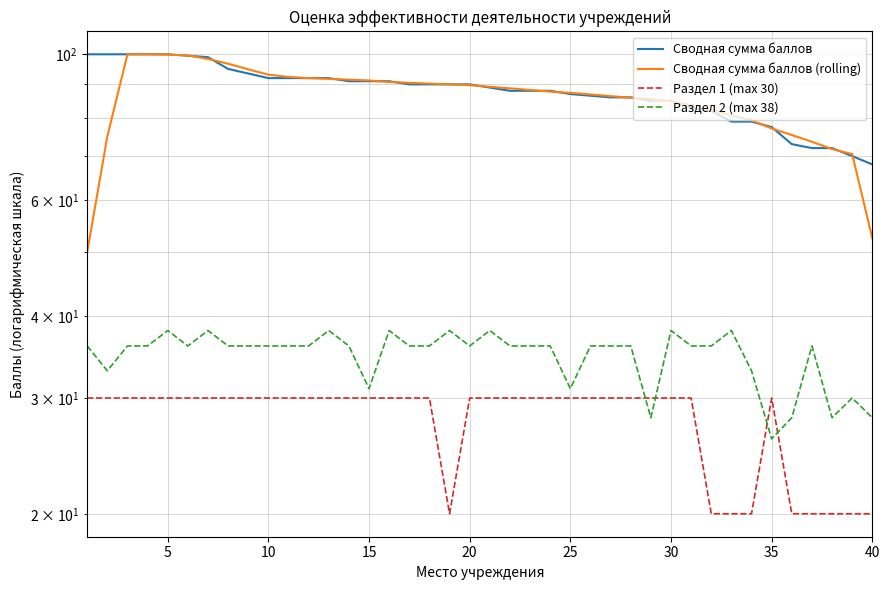

How many values in the Сводная сумма баллов (rolling) series exceed 88?

21